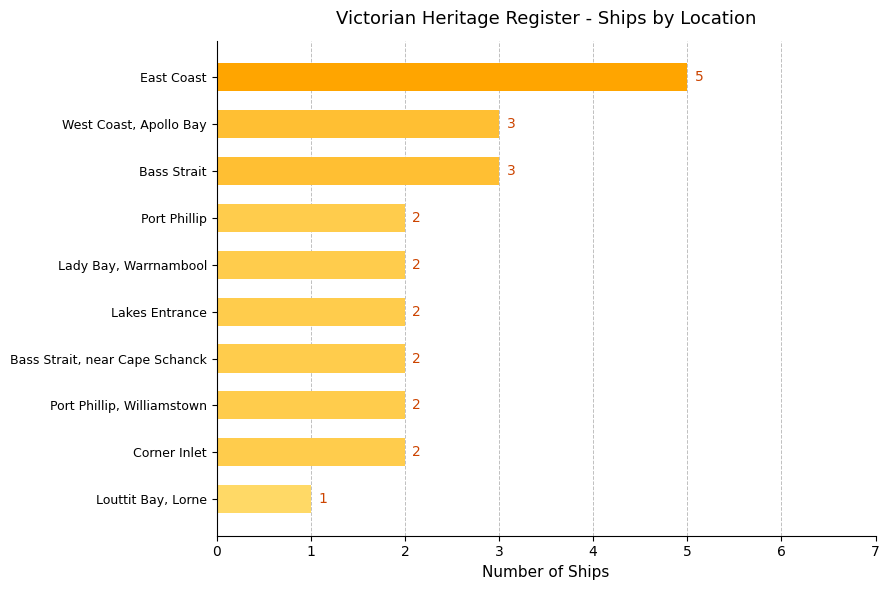

What is the sum of all values?

24